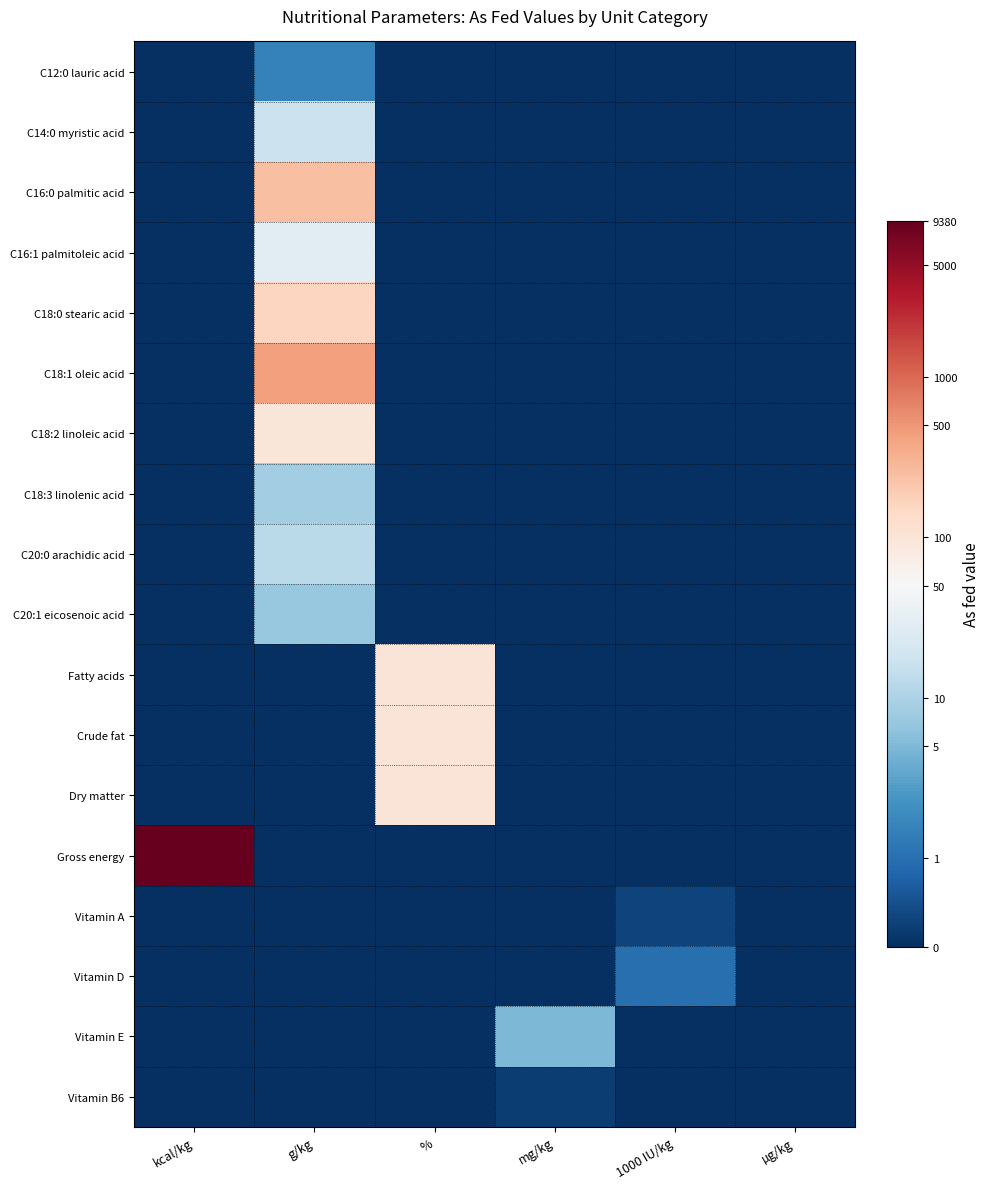

Which series has the widest spread of values?

Gross energy